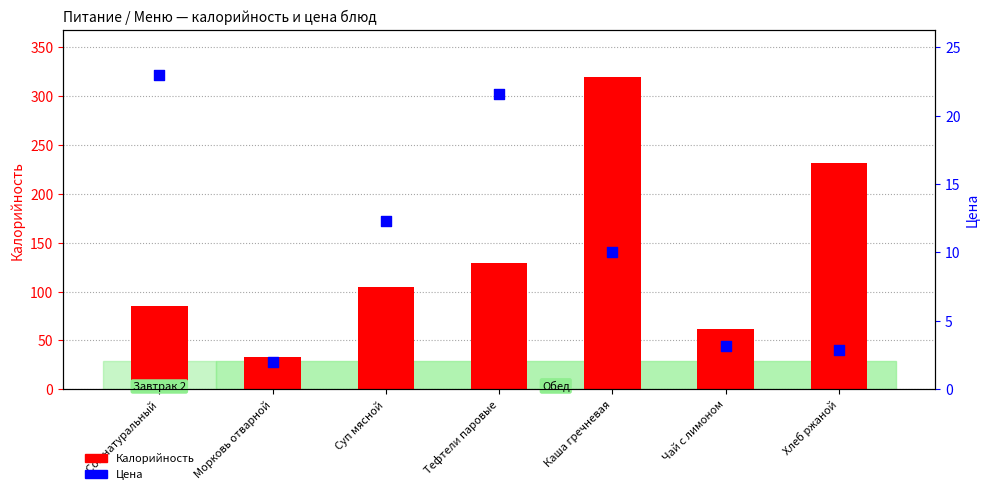

Which series has the largest total across all categories?

Калорийность